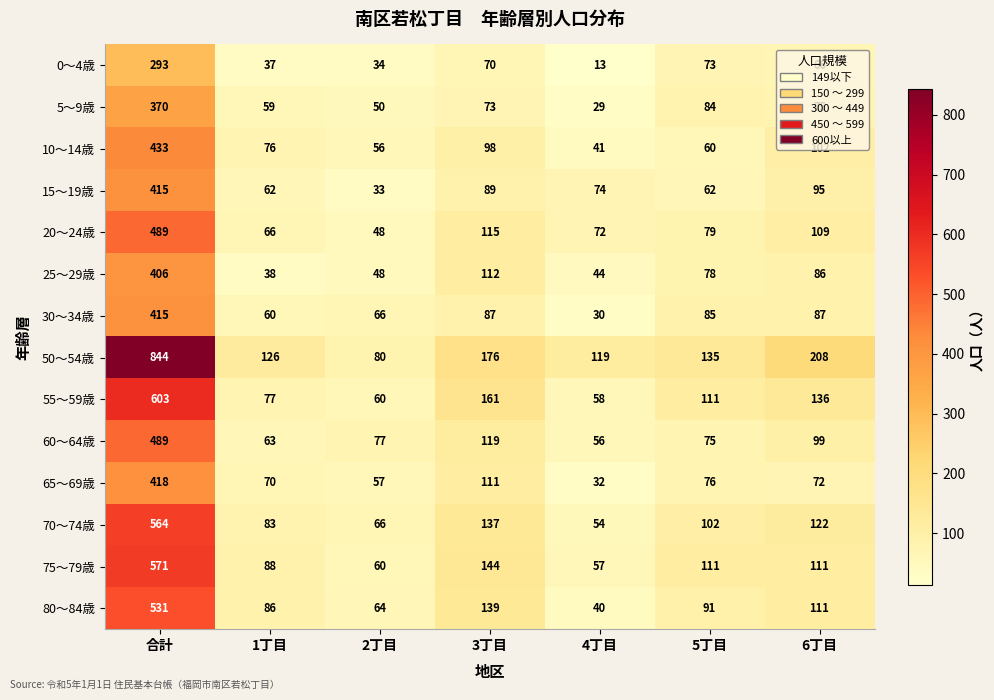

At which label is 75～79歳 closest to 314?

3丁目